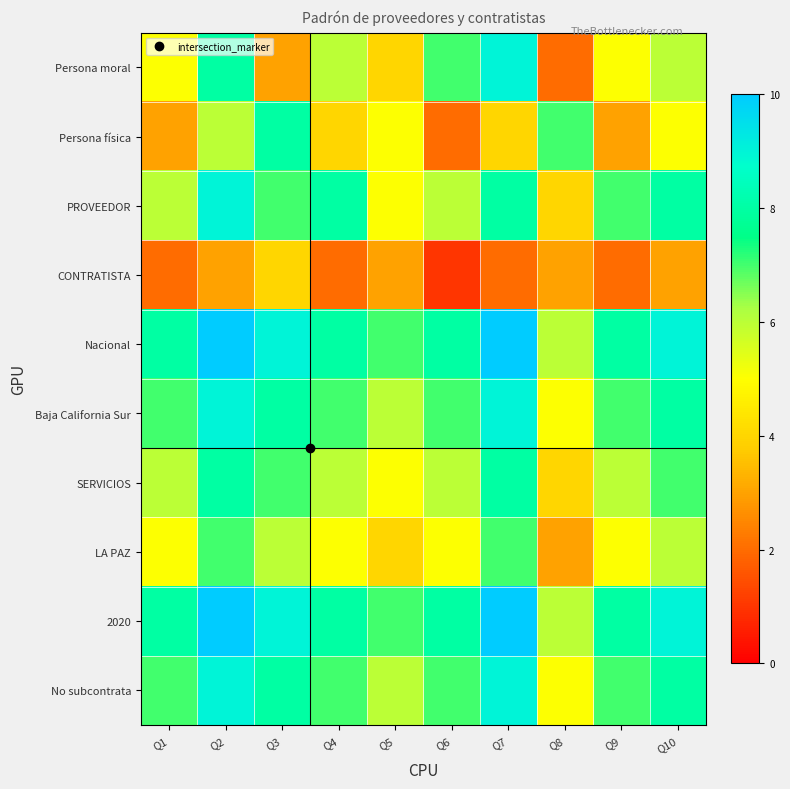

How many categories are shown in the chart?

10